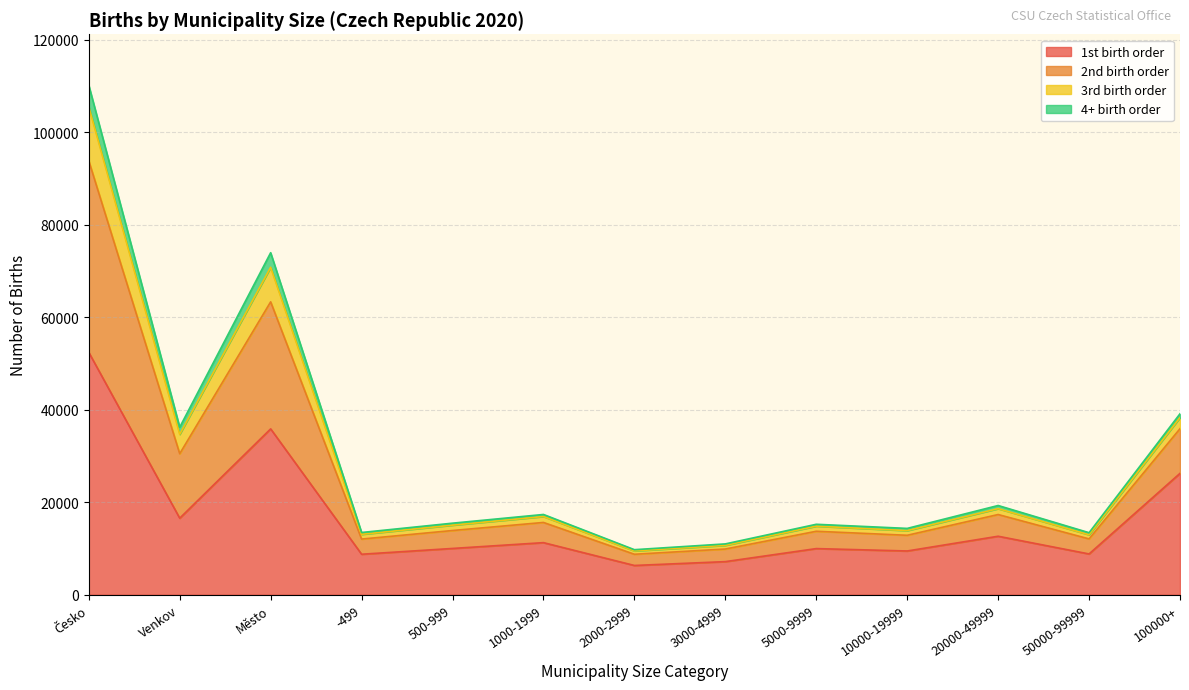

The value of 1st birth order at Venkov is 16548. True or false?

True